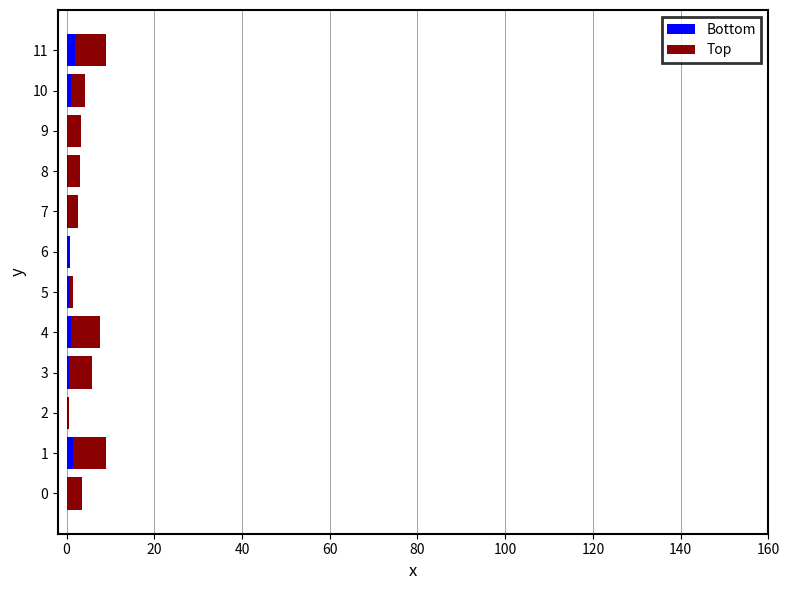

How many series are shown in this chart?

2